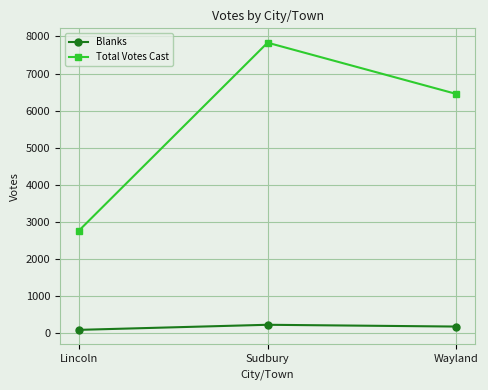

At Wayland, list the series in order from largest to smallest.

Total Votes Cast, Blanks